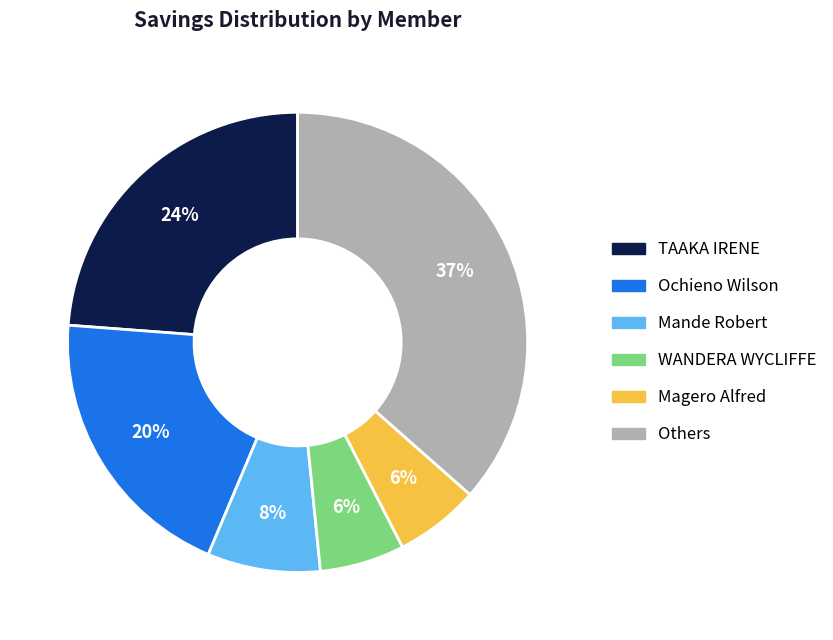

Is there a majority slice in this chart?

No